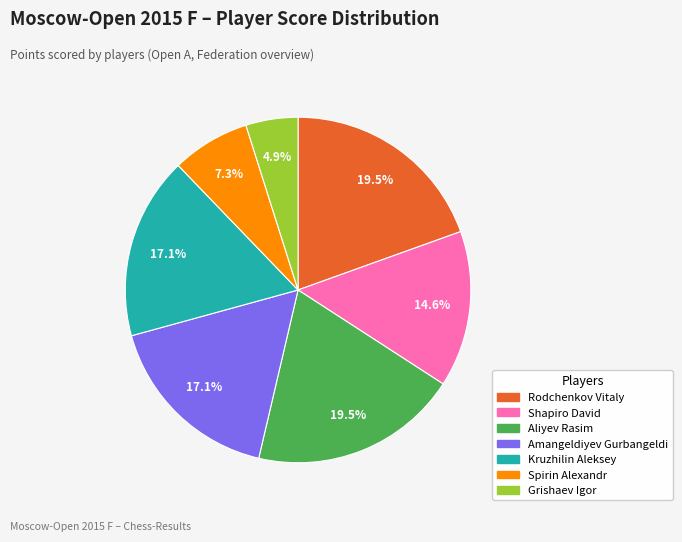

Does Grishaev Igor represent more than half of the total?

No